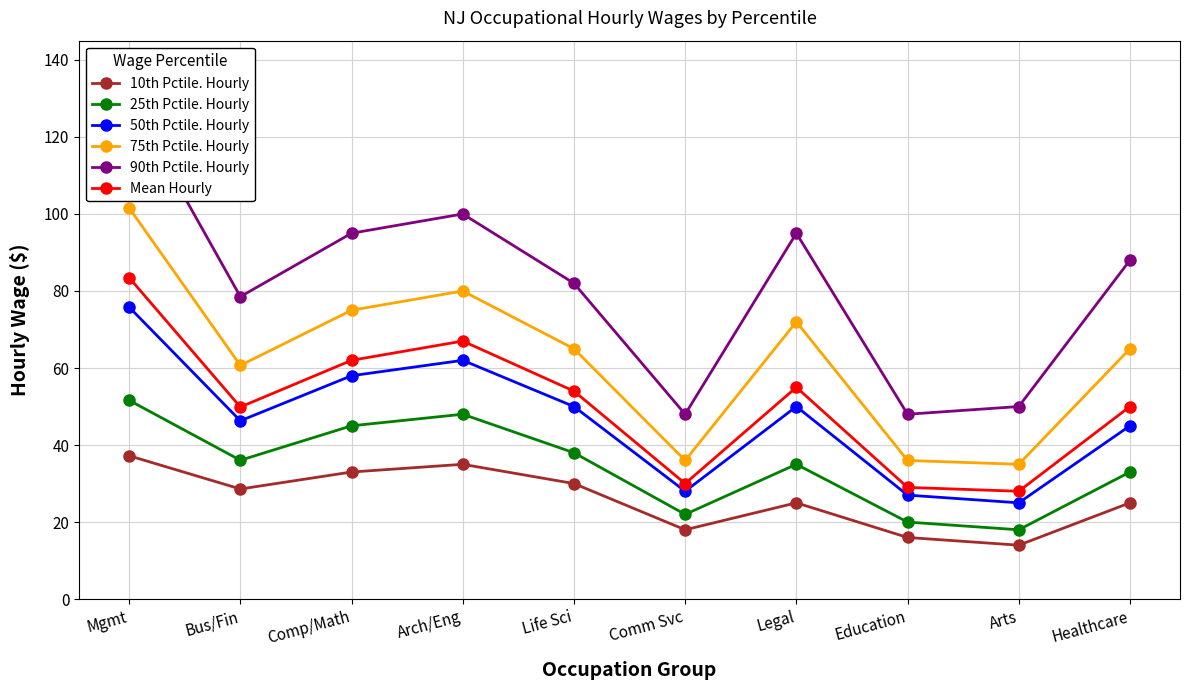

What is the difference between the second highest and minimum values in the 90th Pctile. Hourly series?

52.0